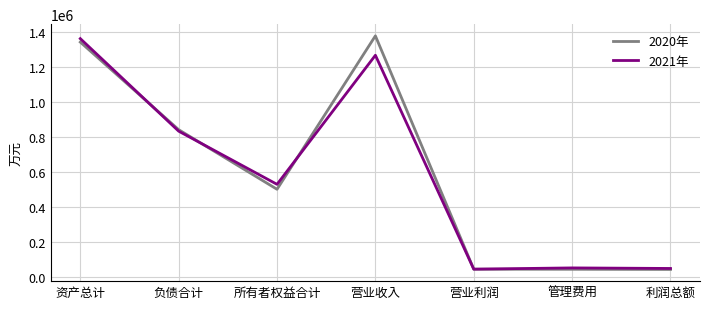

Rank the series by their maximum value, from lowest to highest.

2021年, 2020年